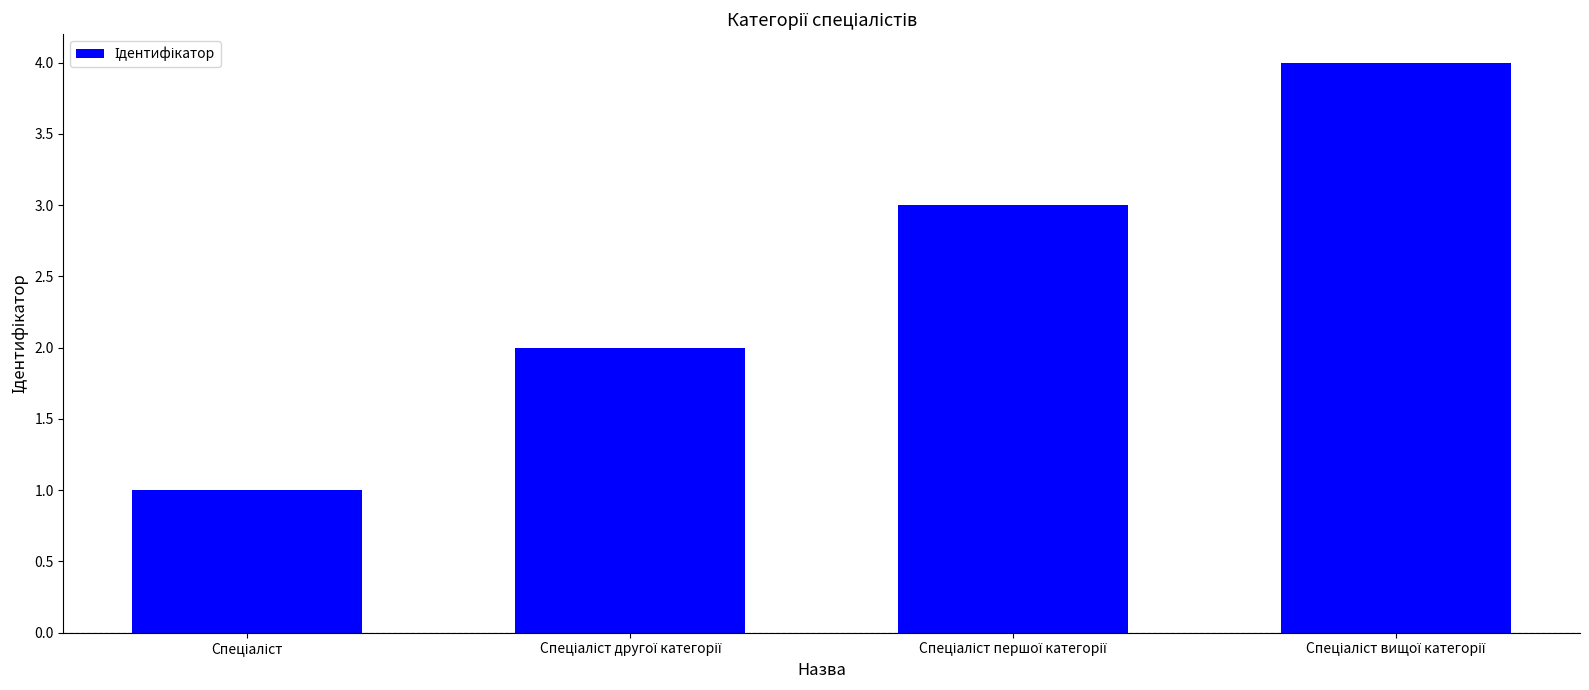

What is the difference between the maximum and minimum values?

3